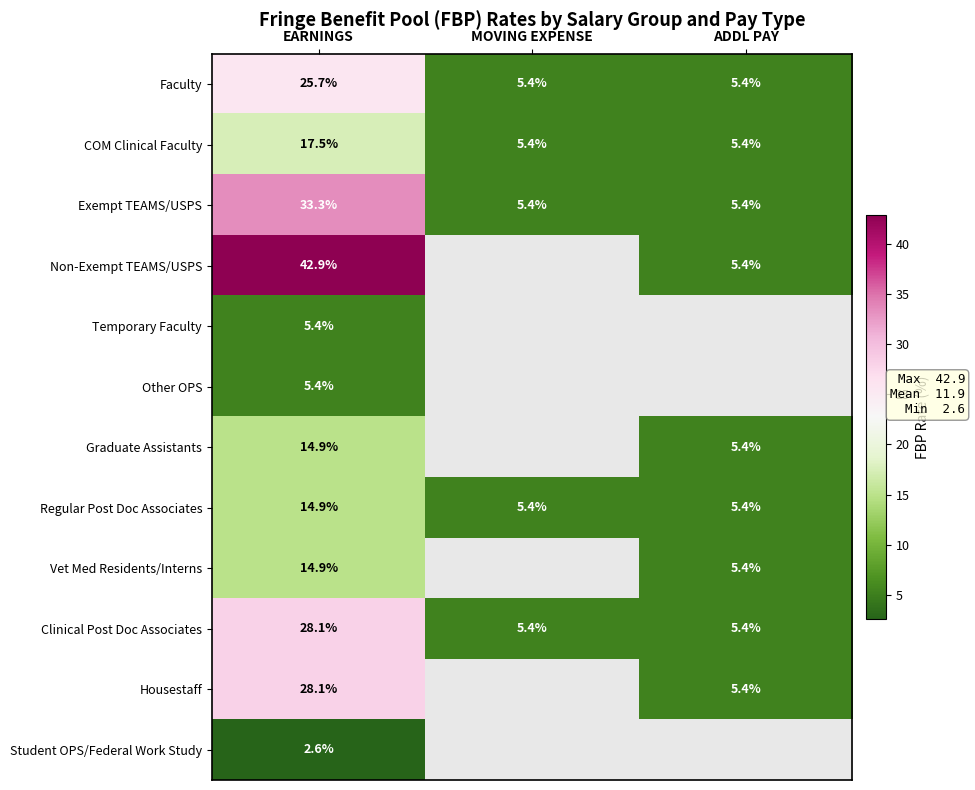

The Non-Exempt TEAMS/USPS series shows 5.4 at ADDL PAY. True or false?

True